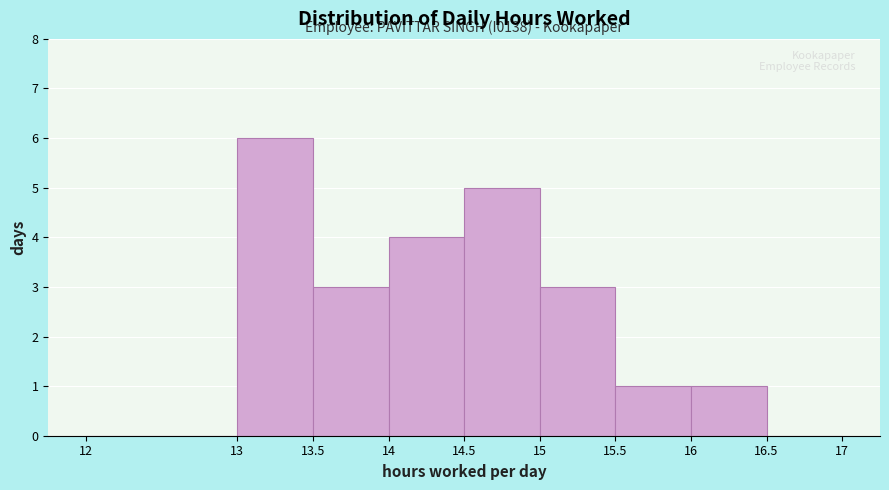

Over which range of the x-axis is the bar tallest?

13 to 13.5